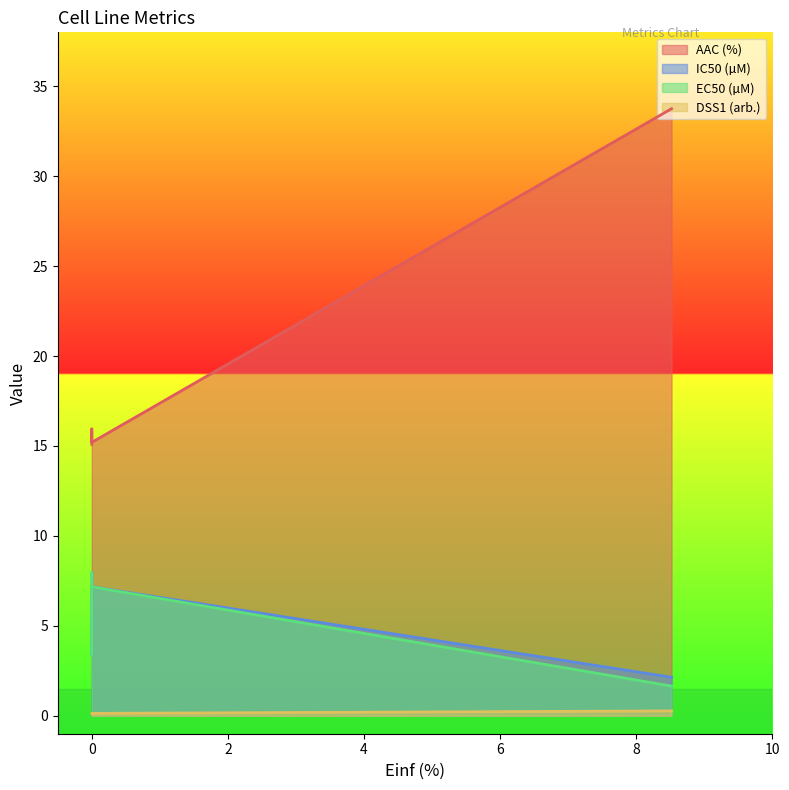

True or false: AAC (%) and IC50 (µM) intersect in this chart.

False